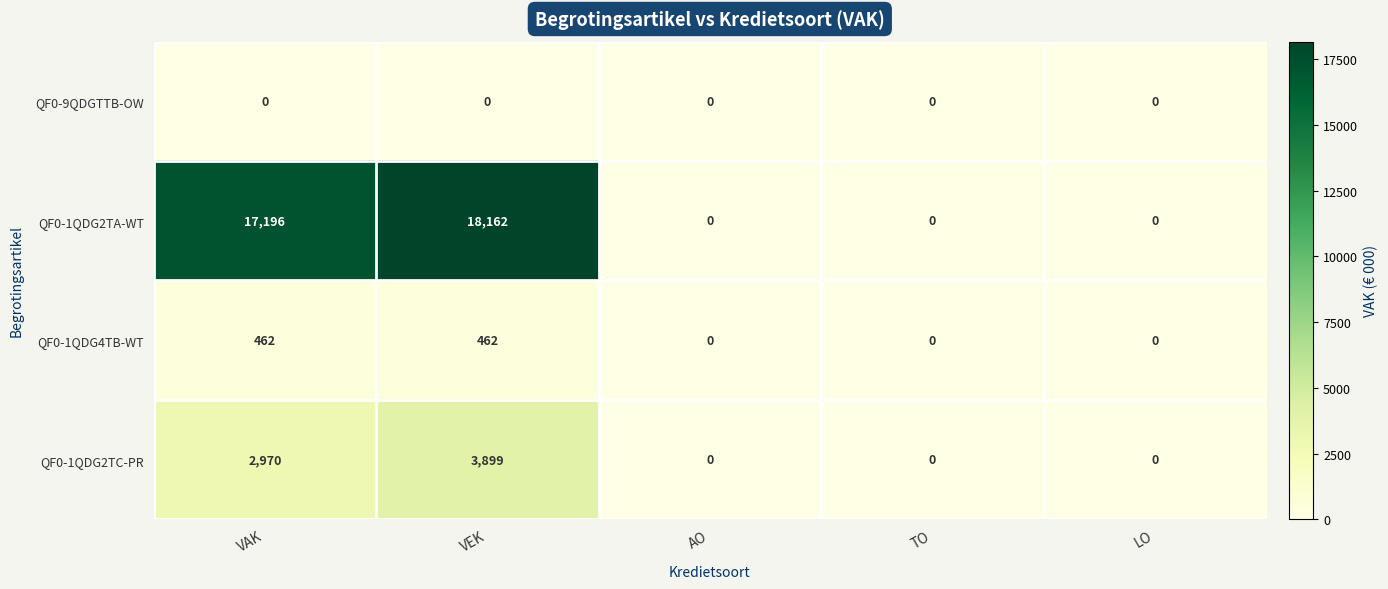

Is it true that QF0-9QDGTTB-OW equals 0 at VAK?

True